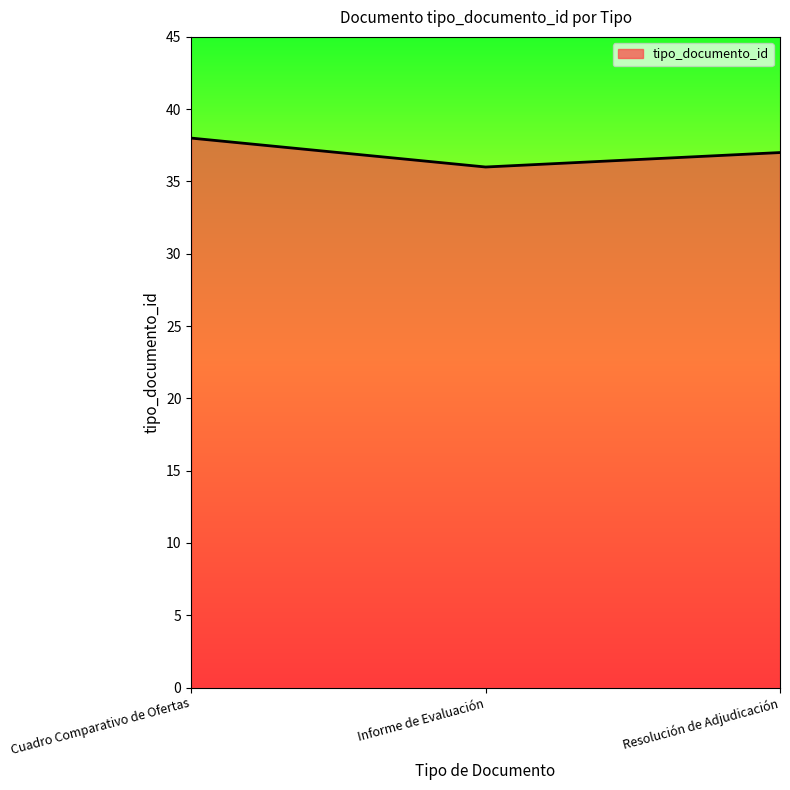

Which category has the highest value across all series?

Cuadro Comparativo de Ofertas